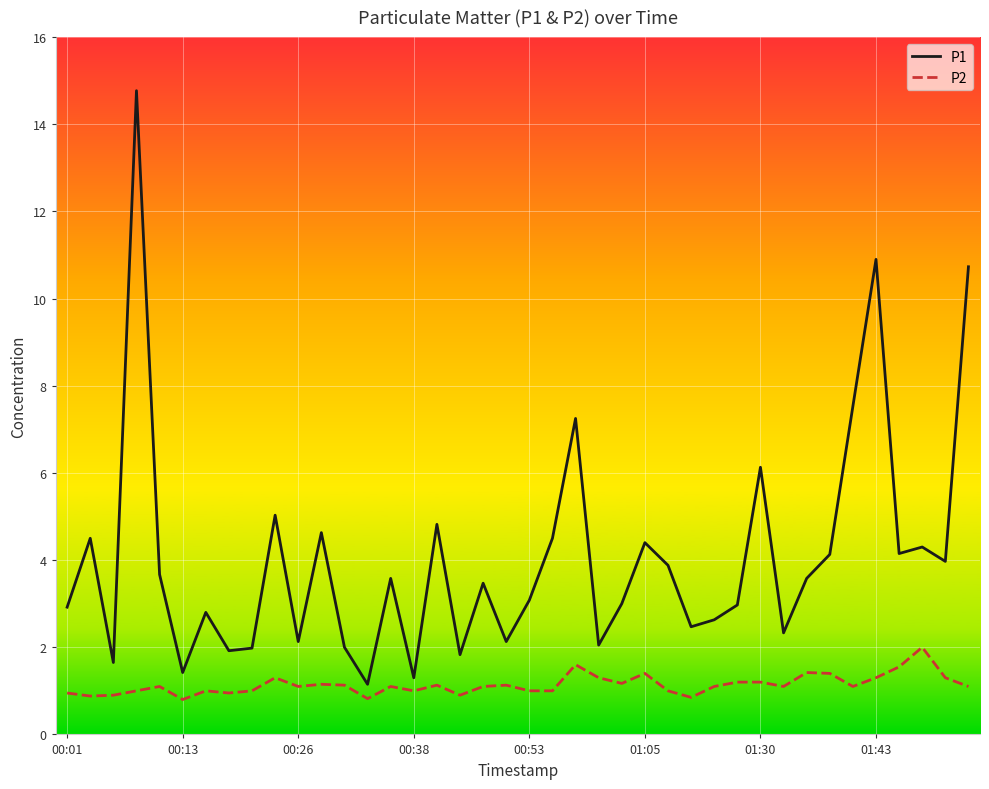

Which series has the largest total across all categories?

P1